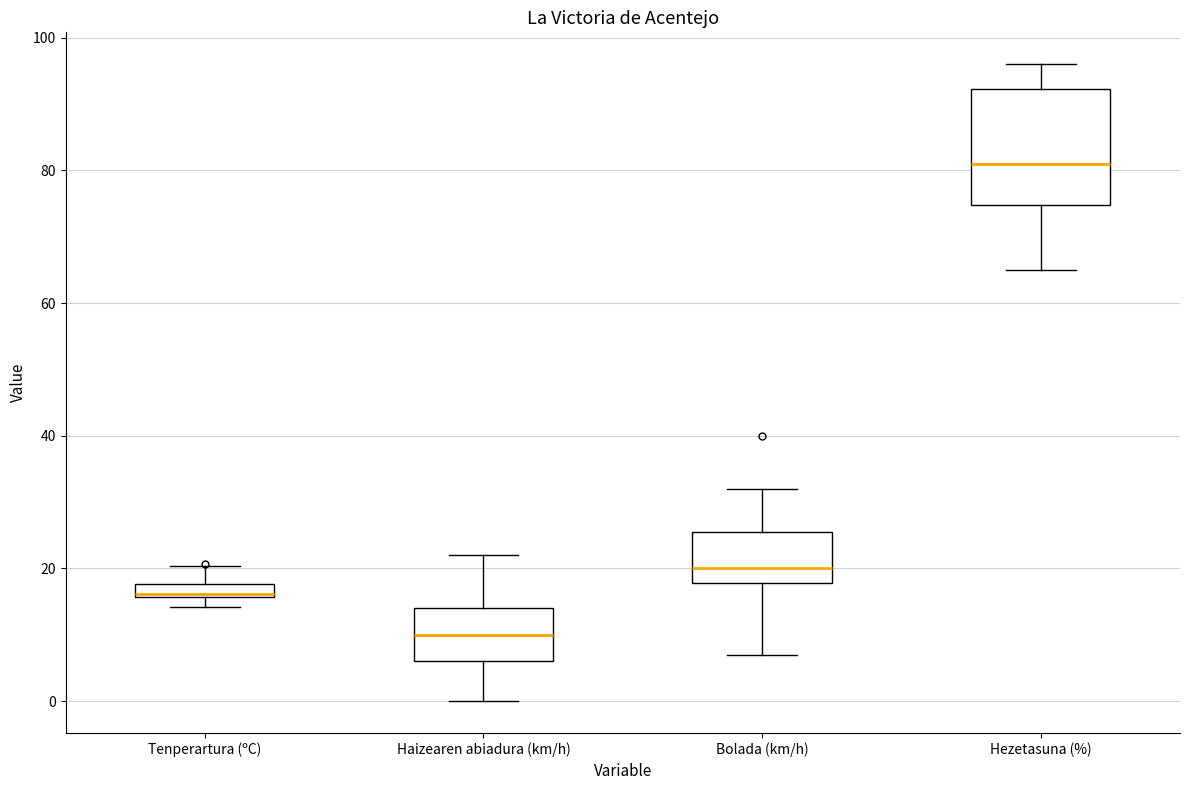

Where does the upper whisker of the box for Tenperartura (ºC) end on the y-axis? The values are not printed on the chart, so give them approximately, as read against the axis.

20